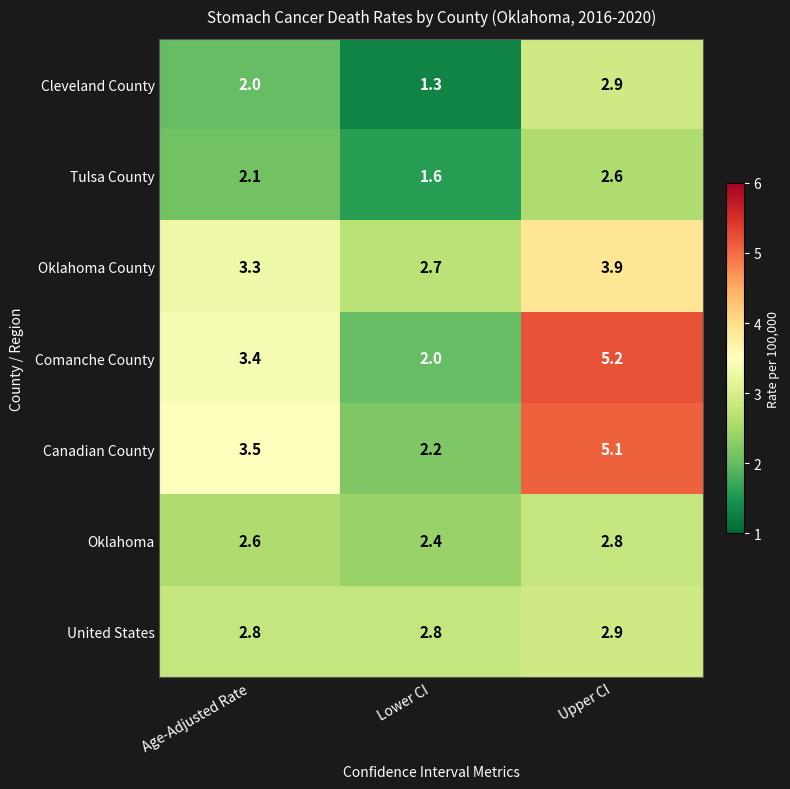

Between Age-Adjusted Rate and Upper CI, which series saw the biggest shift?

Comanche County